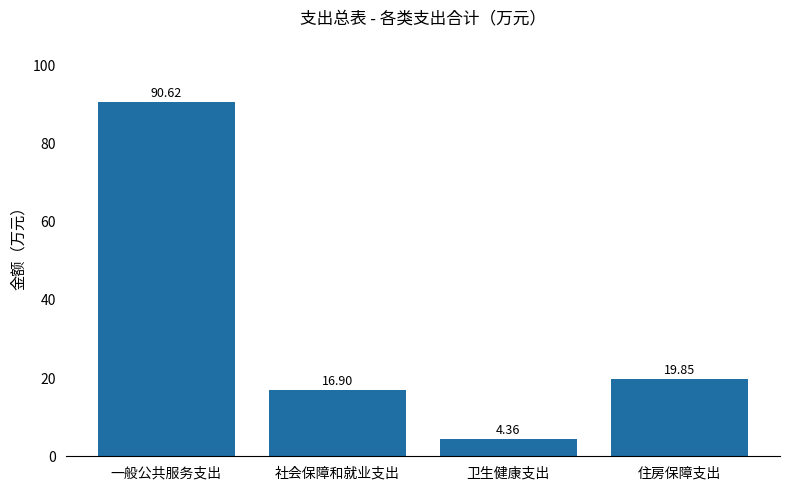

What is the difference between the values at 一般公共服务支出 and 卫生健康支出?

86.3